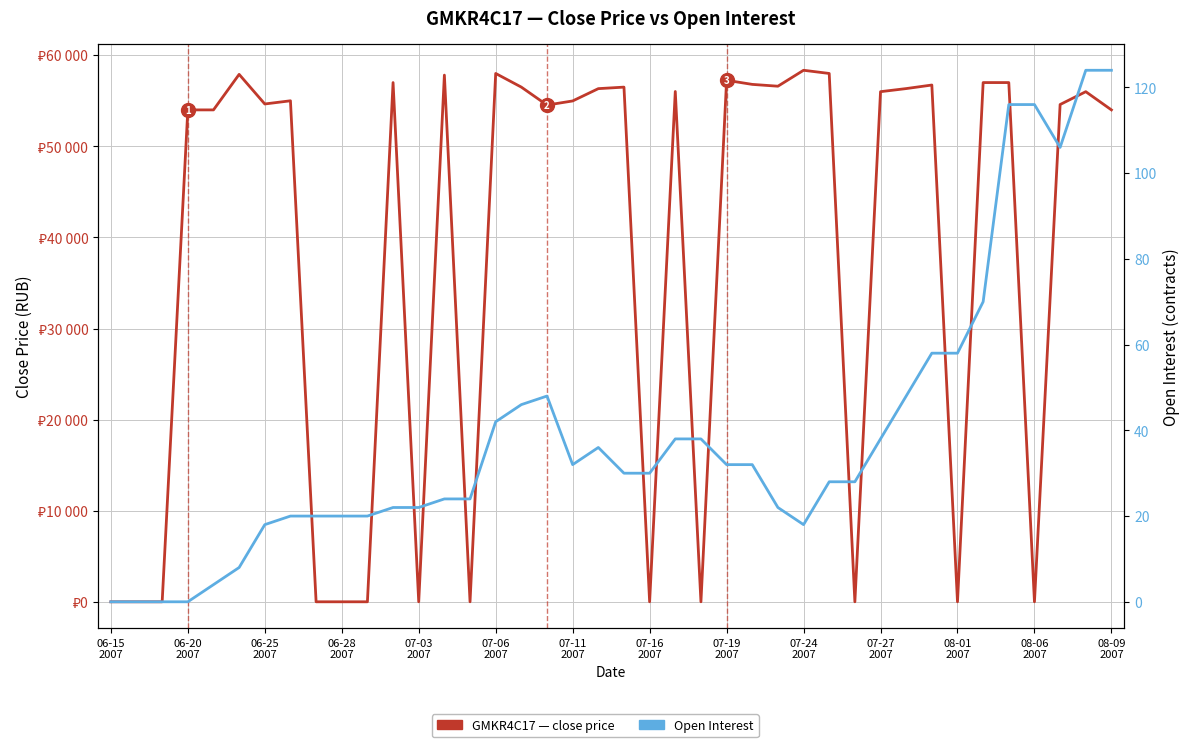

Is the value of Open Interest at 20 greater than the value of GMKR4C17 close price at 07-06
2007?

No